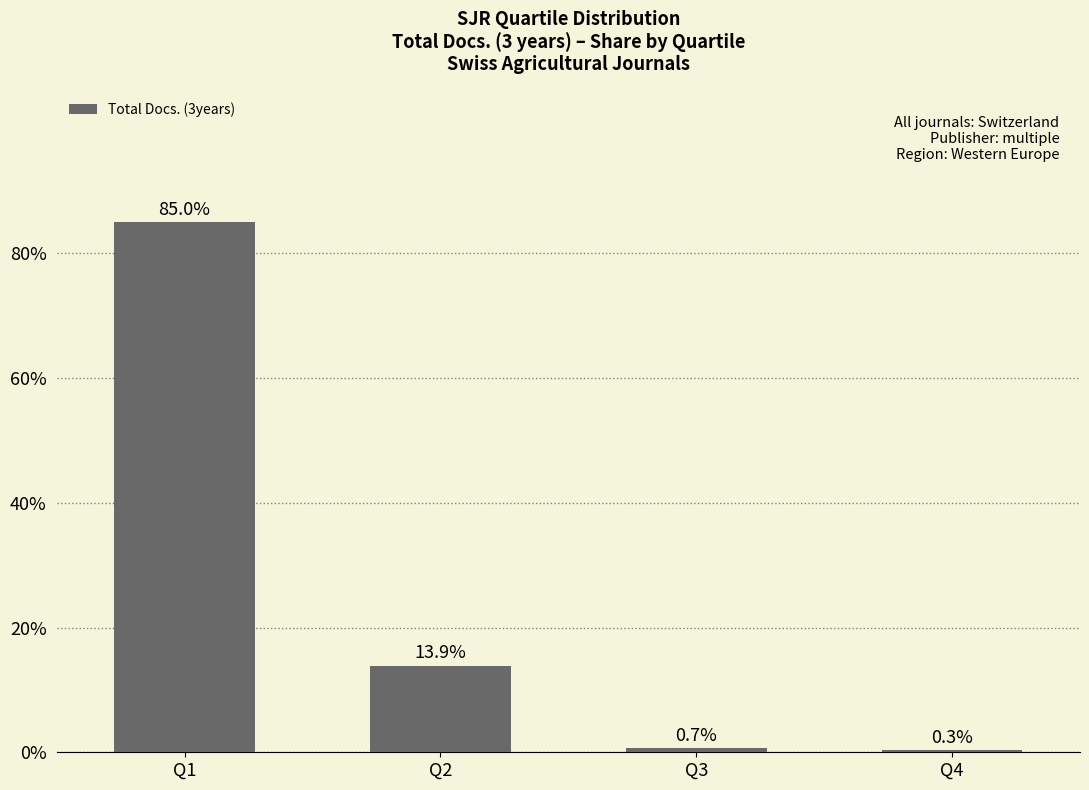

Rank the categories by value from lowest to highest.

Q4, Q3, Q2, Q1